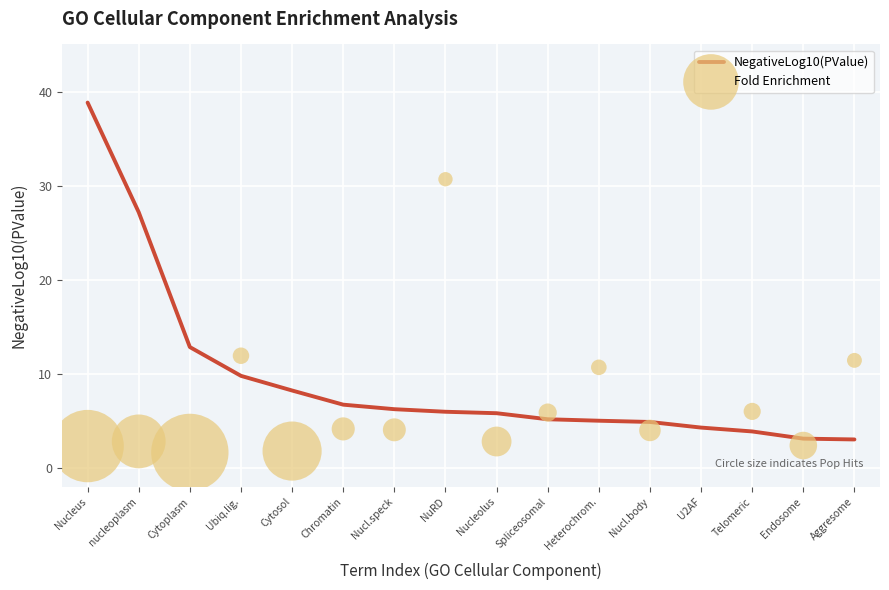

Which series has the largest Y range (max minus min)?

Fold Enrichment